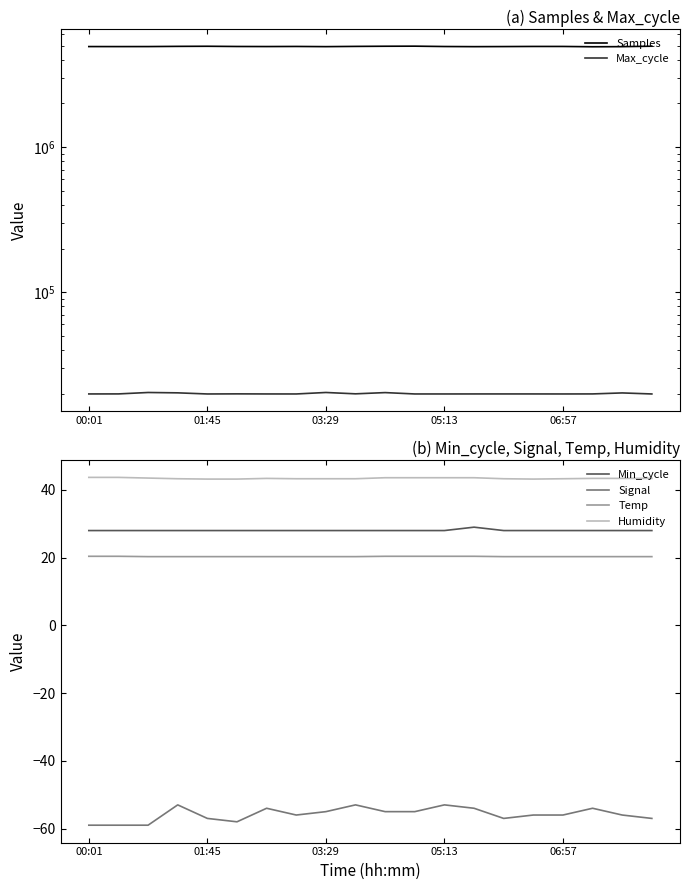

List the series in order of their peak value, lowest first.

Signal, Temp, Min_cycle, Humidity, Max_cycle, Samples